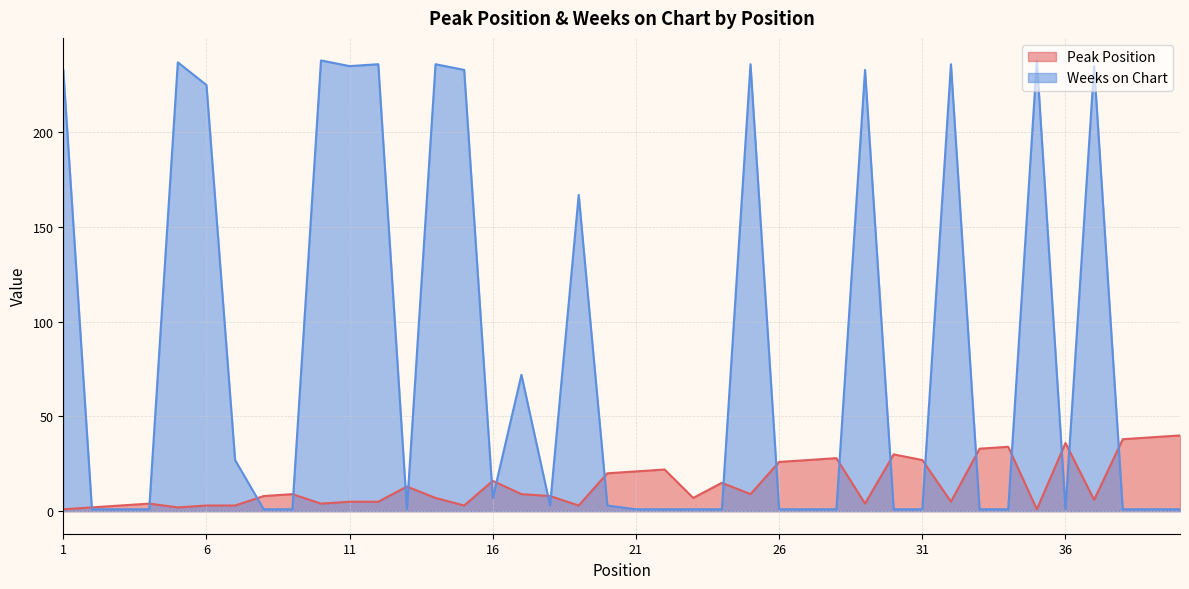

Reading right to left, what are all the values shown in this chart?

Peak Position: 40	39	38	6	36	1	34	33	5	27	30	4	28	27	26	9	15	7	22	21	20	3	8	9	16	3	7	13	5	5	4	9	8	3	3	2	4	3	2	1
Weeks on Chart: 1	1	1	235	1	238	1	1	236	1	1	233	1	1	1	236	1	1	1	1	3	167	3	72	7	233	236	1	236	235	238	1	1	27	225	237	1	1	1	233